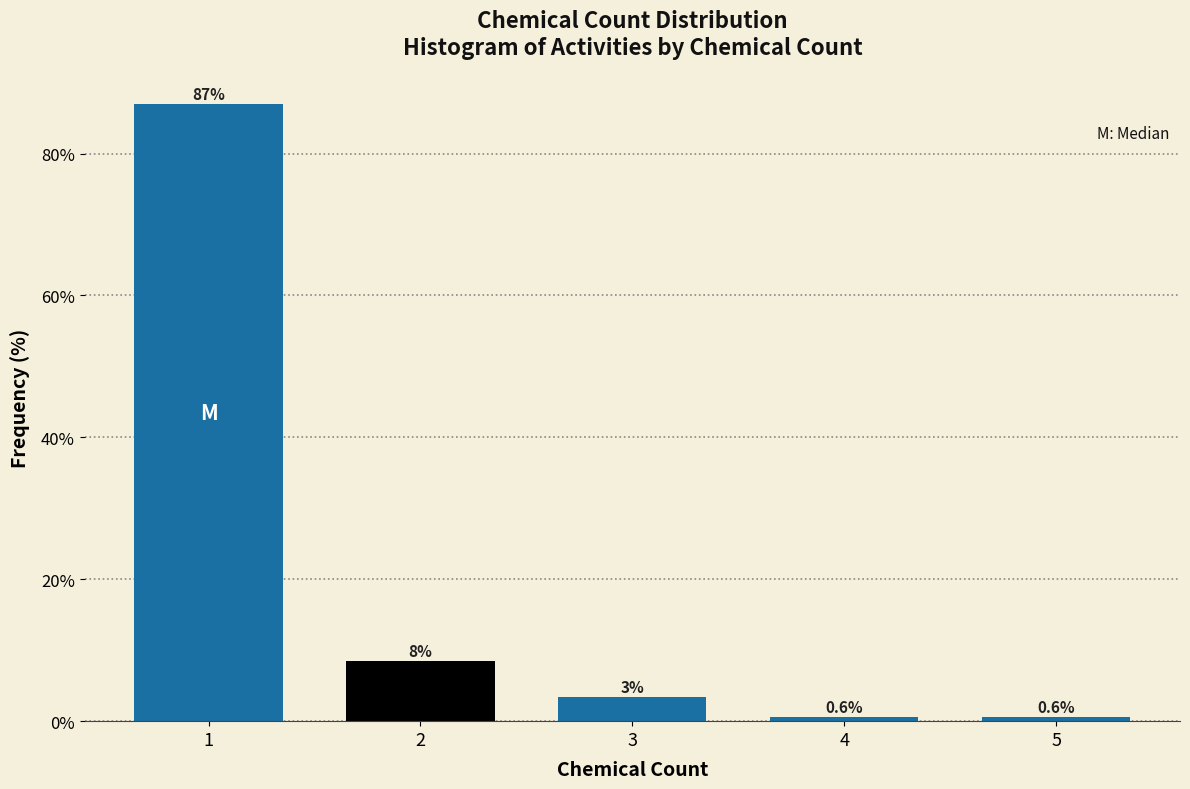

Reading right to left, transcribe all the data shown in this chart.

5=0.6	4=0.6	3=3.4	2=8.5	1=87.0